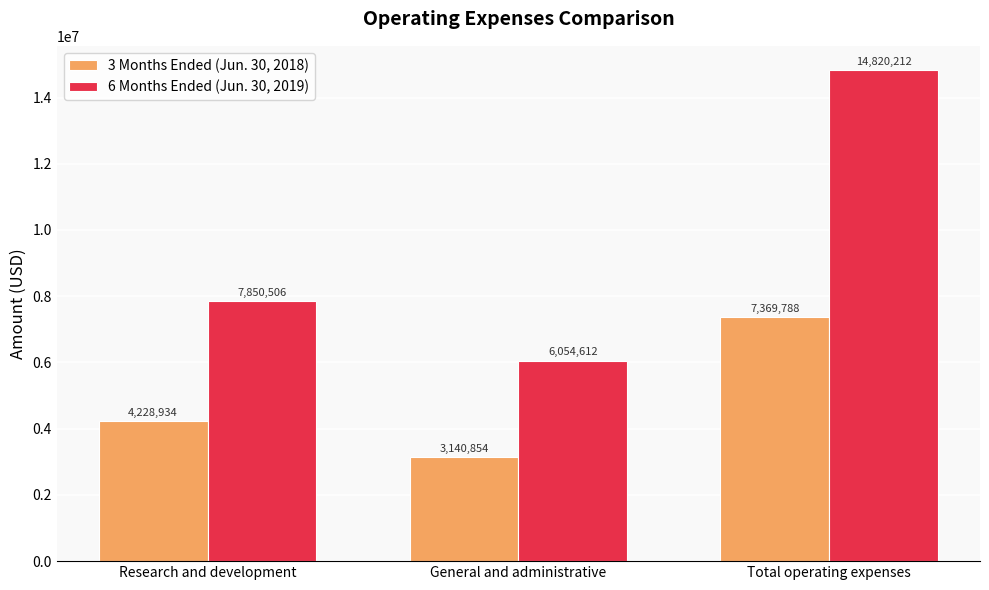

Is it true that 3 Months Ended (Jun. 30, 2018) equals 3140854 at General and administrative?

True